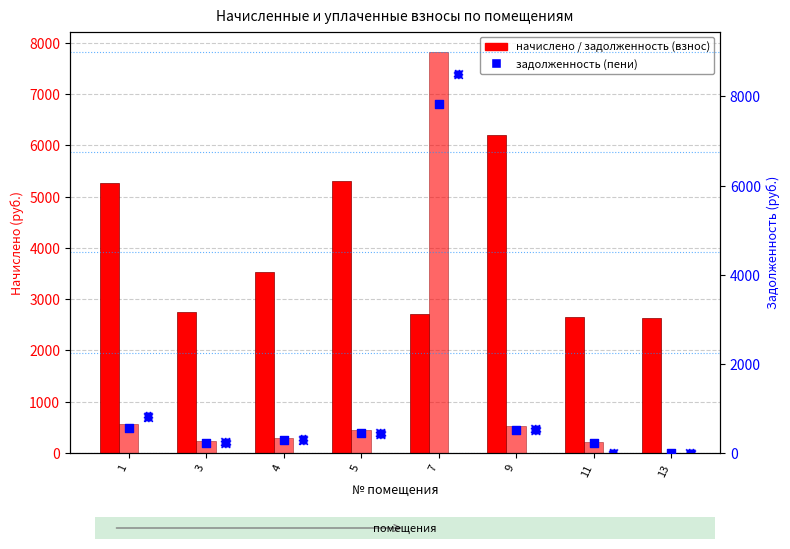

Which series has the largest Y range (max minus min)?

задолженность (пени)